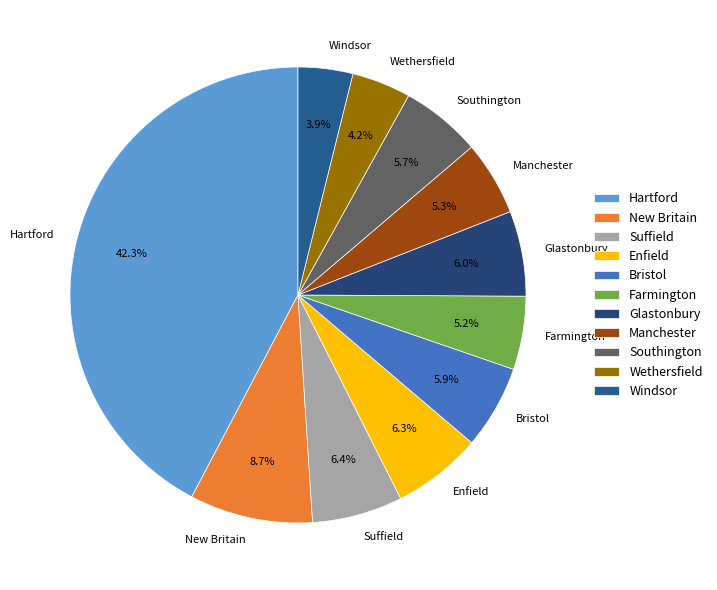

How many segments does this pie chart have?

11